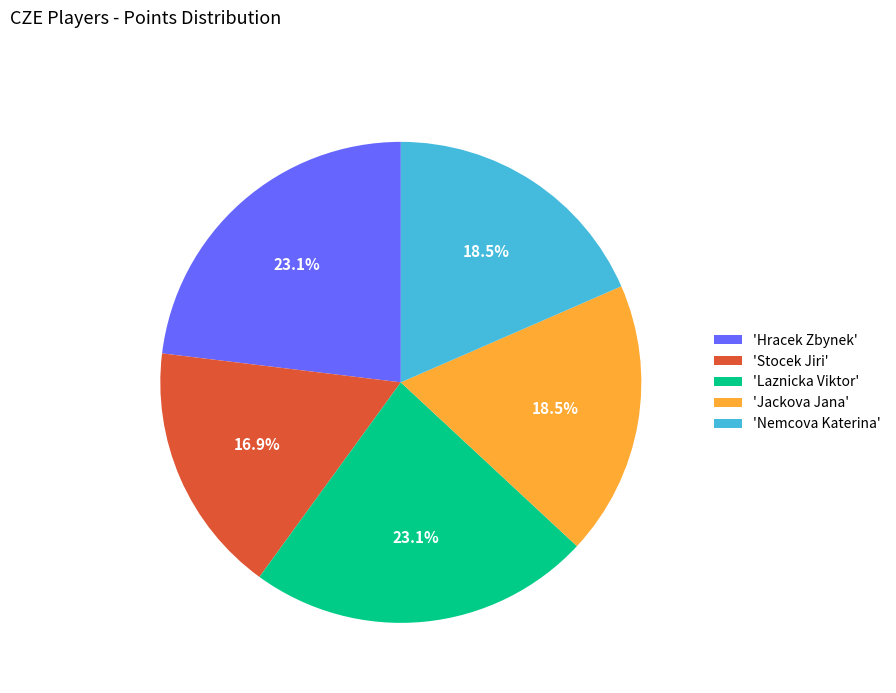

Which has a higher value, 'Jackova Jana' or 'Stocek Jiri'?

'Jackova Jana'